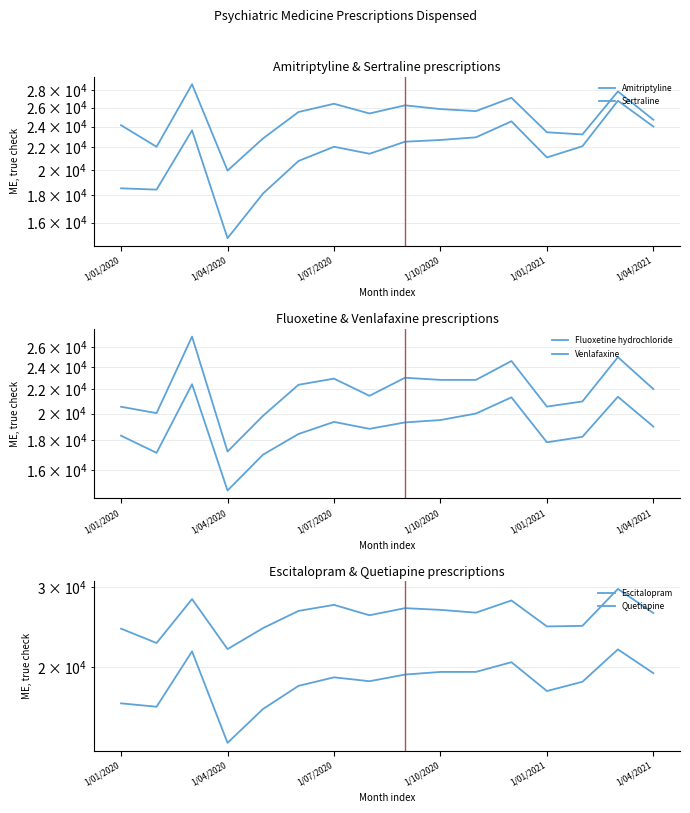

Reading left to right, what are all the values shown in this chart?

Amitriptyline: 24143	22042	28697	19936	22832	25526	26431	25366	26256	25842	25624	27105	23434	23221	27841	24704
Sertraline: 18500	18399	23625	14990	18096	20761	22047	21403	22519	22685	22941	24539	21074	22094	26769	24006
Fluoxetine hydrochloride: 20542	20032	27076	17222	19824	22398	22945	21447	23026	22834	22833	24595	20554	20975	24973	22020
Venlafaxine: 18329	17133	22445	14772	17012	18455	19352	18832	19313	19494	20000	21316	17859	18249	21368	19001
Escitalopram: 16670	16385	21687	13647	16199	18212	19017	18646	19285	19544	19548	20532	17742	18594	21906	19421
Quetiapine: 24333	22625	28262	21940	24398	26621	27445	26041	26995	26761	26387	28065	24605	24682	29756	26331